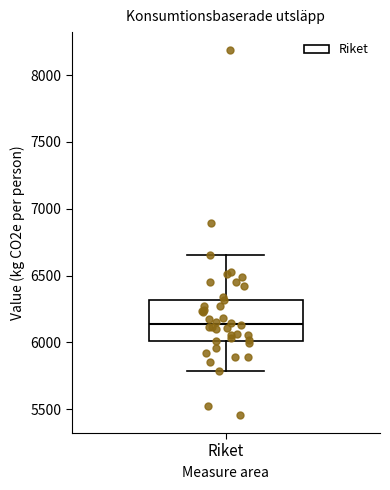

Transcribe this box plot: give where the median line is, the range the box spans, and where the two whiskers end, as read against the y-axis. The values are not printed on the chart, so give them approximately, as read against the axis.

median 6150, box 6000 to 6300, whiskers 5800 to 6650